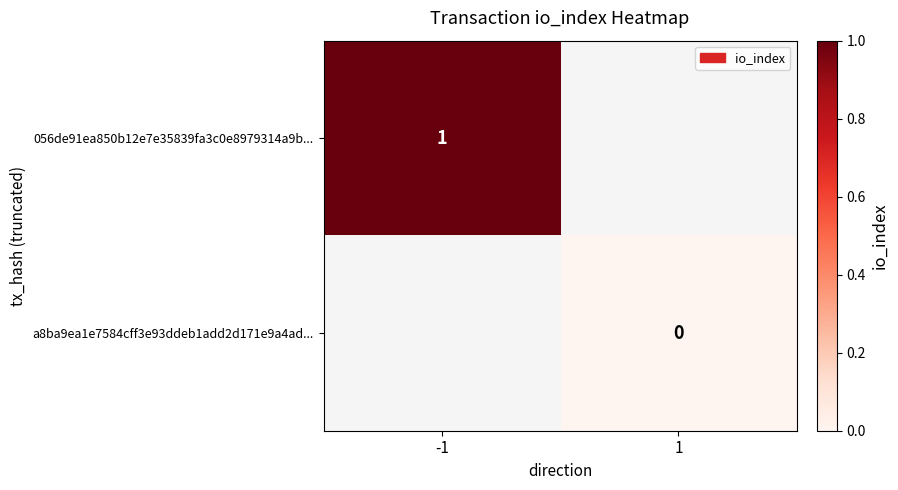

Is the value of a8ba9ea1e7584cff3e93ddeb1add2d171e9a4ad... at 1 greater than the value of 056de91ea850b12e7e35839fa3c0e8979314a9b... at -1?

No